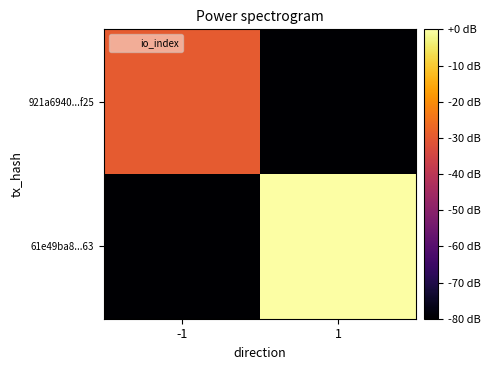

Which series changed the most between -1 and 1?

61e49ba8...63